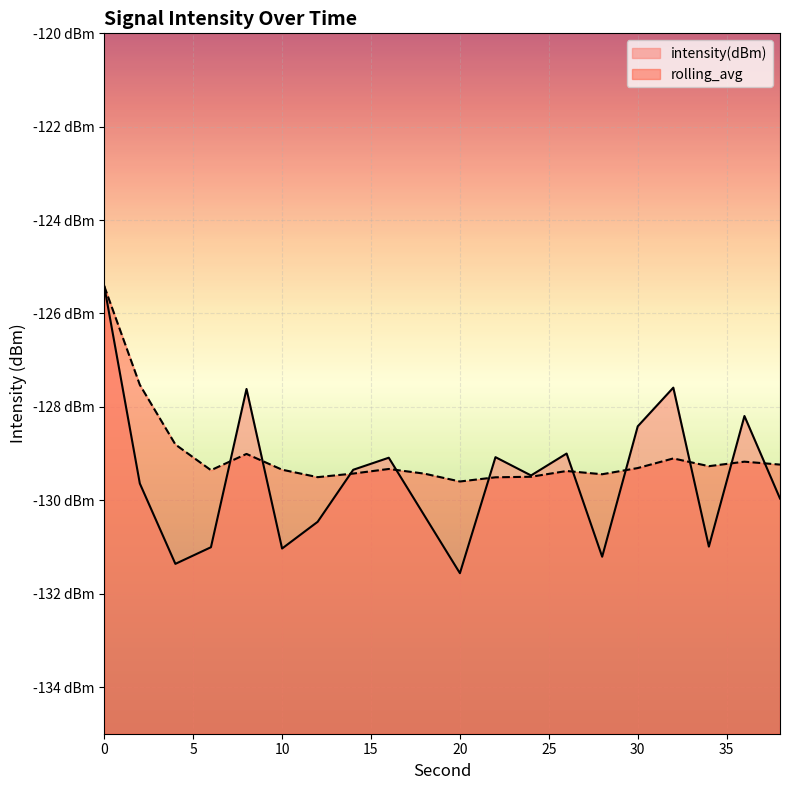

Does the chart display data point markers on the line(s)?

No